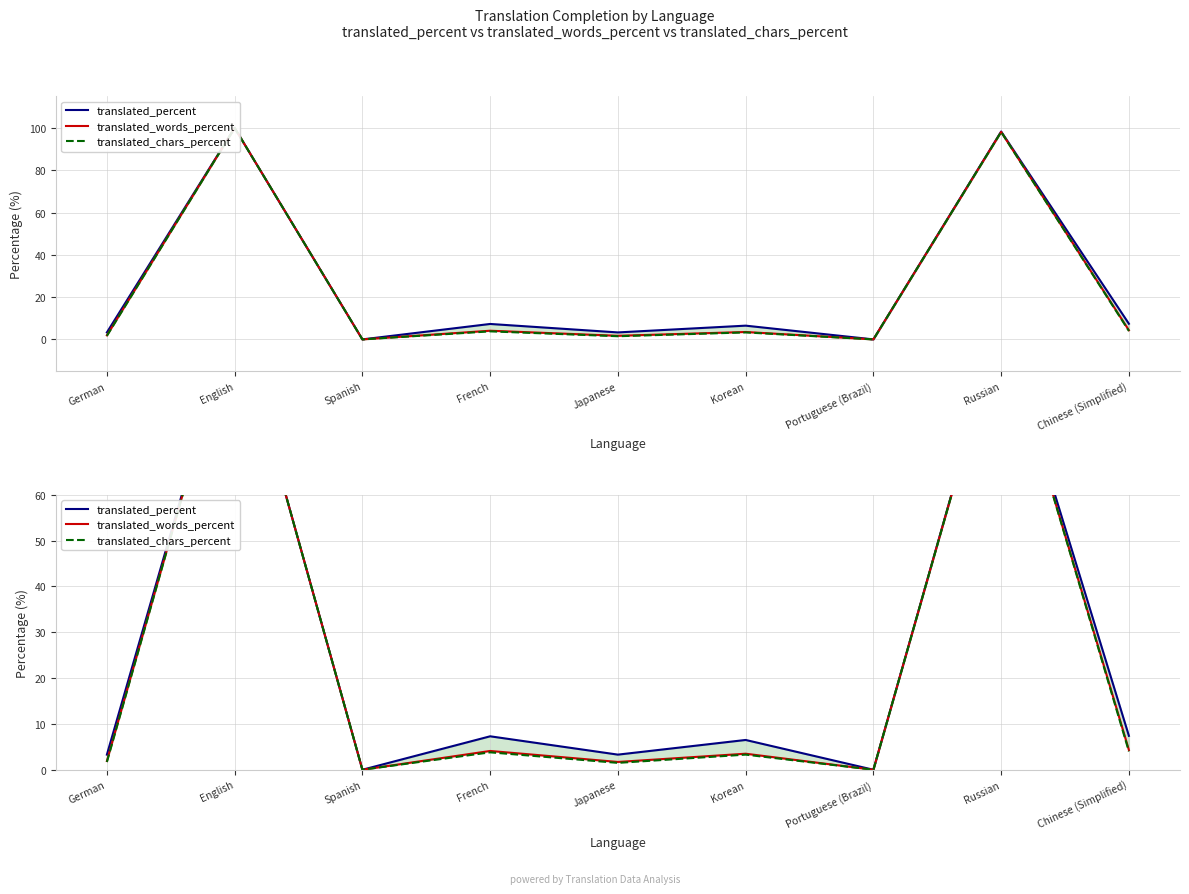

True or false: translated_percent has a value of -68.6 at Spanish.

False